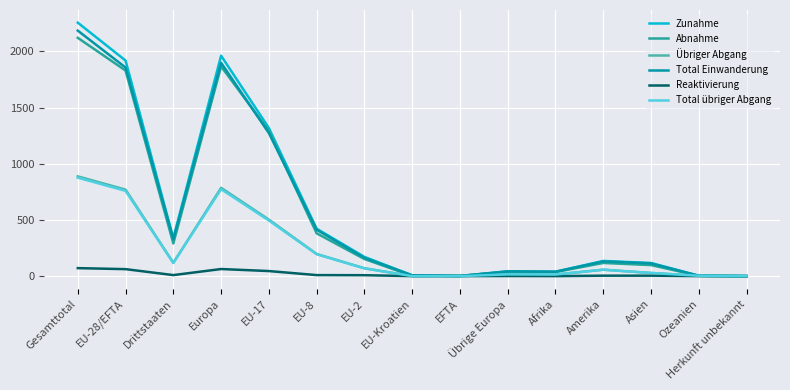

What is the maximum value shown in the chart?

2256